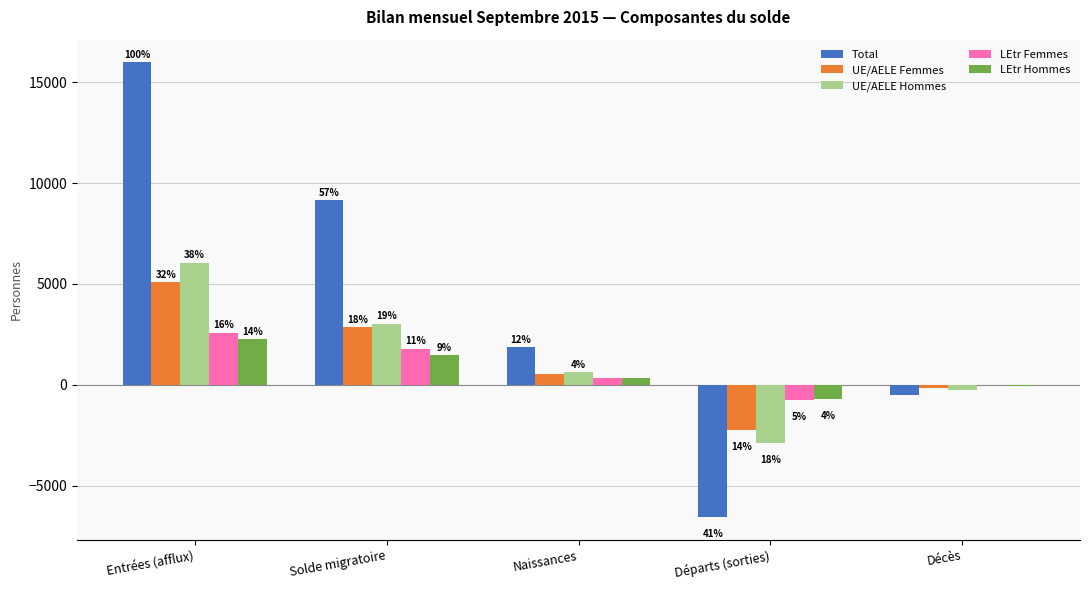

How many groups of bars are there?

5